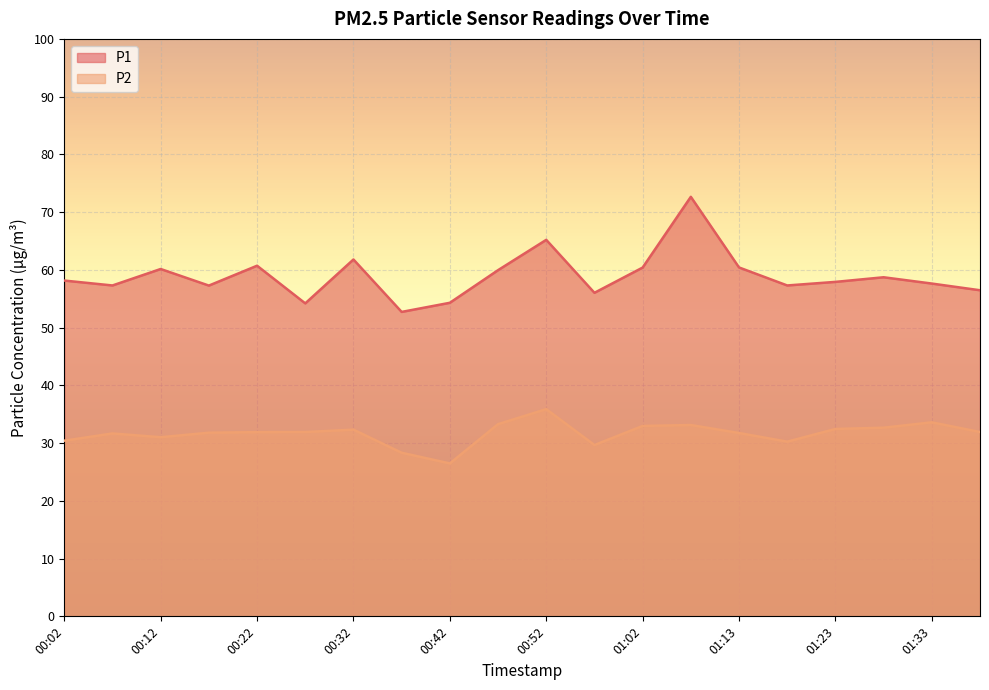

Count the number of data series in this chart.

2